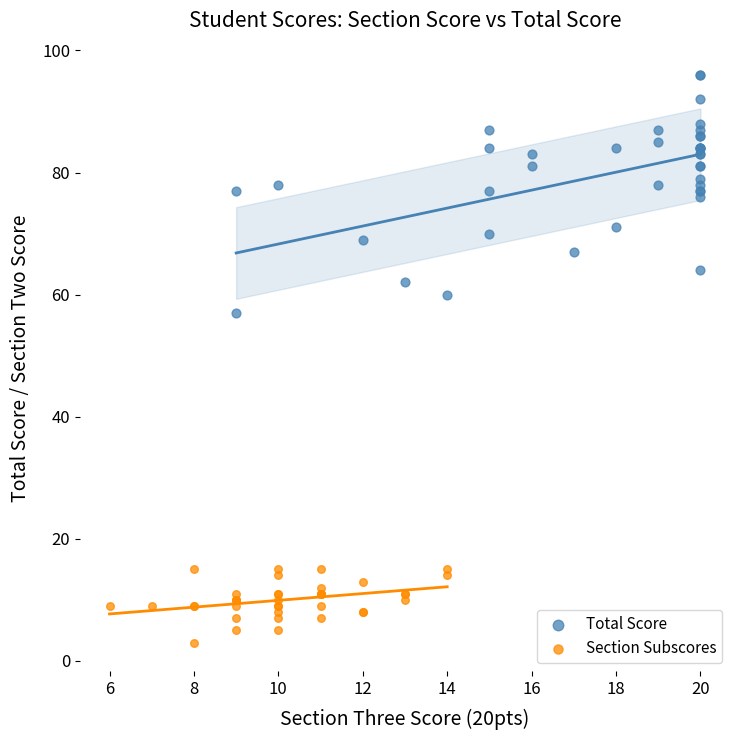

Which series has the largest Y range (max minus min)?

Total Score